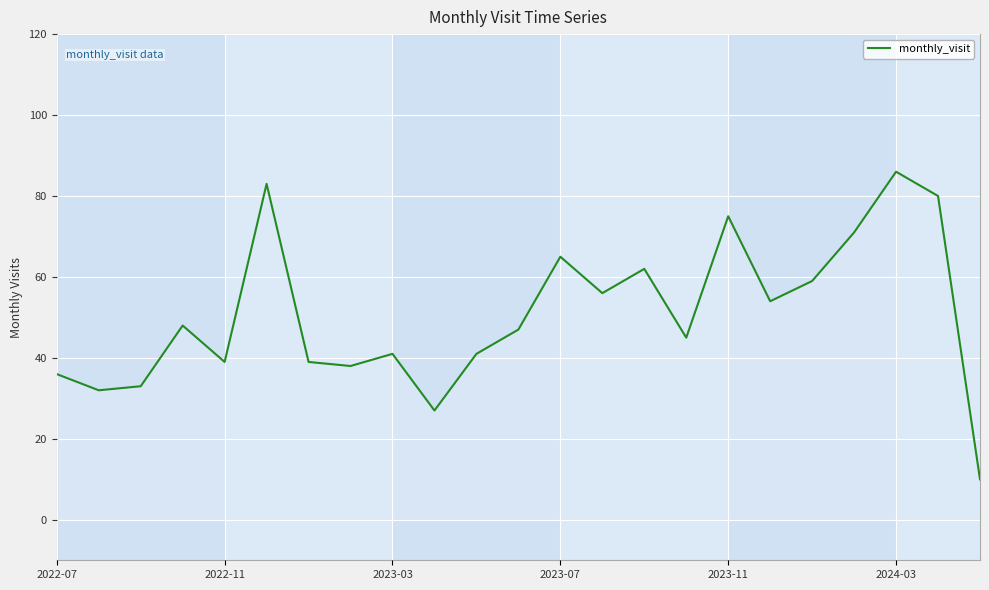

What is the difference between the maximum and minimum values?

76